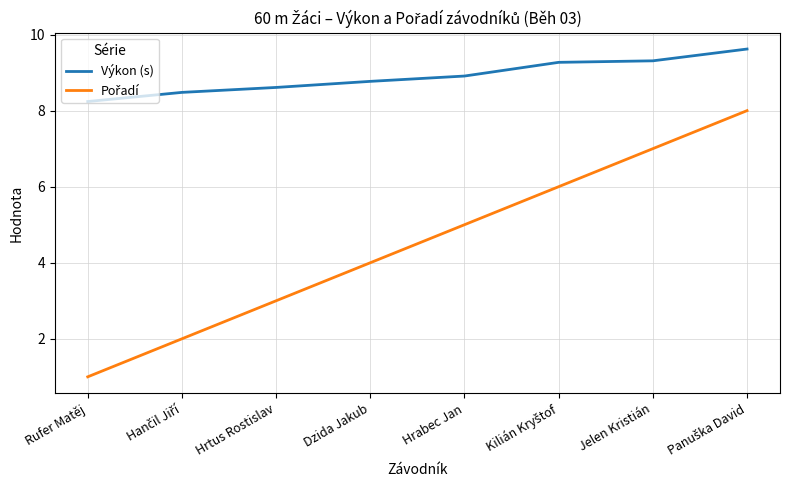

The Výkon (s) series shows 3.0 at Jelen Kristián. True or false?

False